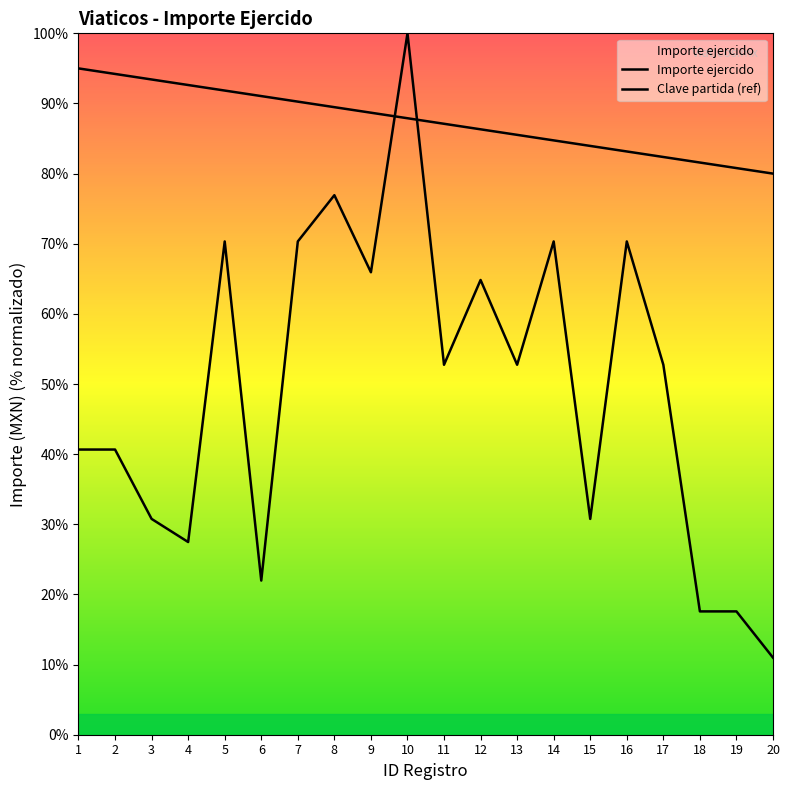

Reading right to left, transcribe all the data shown in this chart.

20=11.0	19=17.6	18=17.6	17=52.7	16=70.3	15=30.8	14=70.3	13=52.7	12=64.8	11=52.7	10=100.0	9=65.9	8=76.9	7=70.3	6=22.0	5=70.3	4=27.5	3=30.8	2=40.7	1=40.7